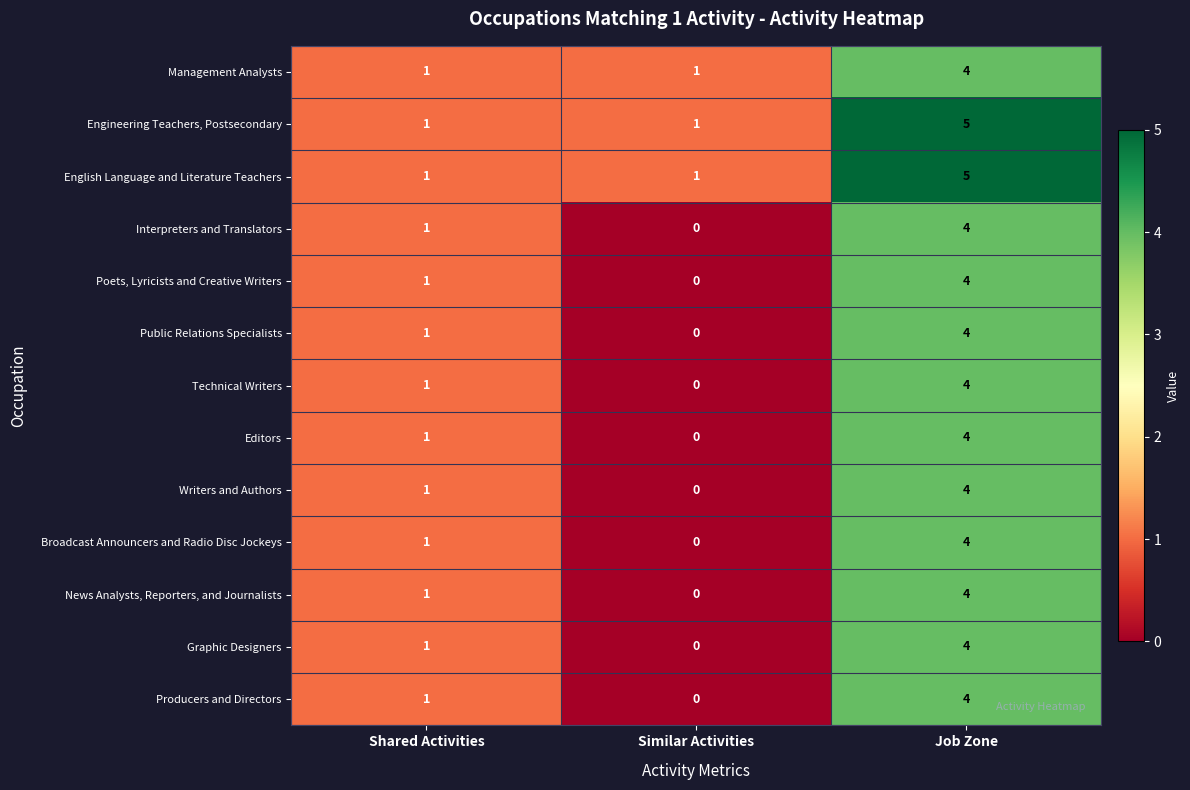

What is the total value across all series at Shared Activities?

13